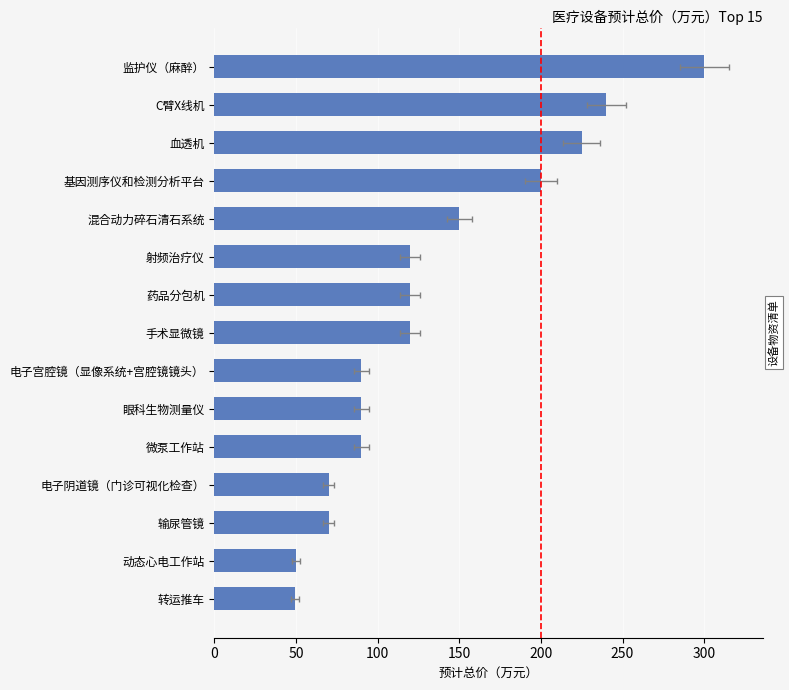

Between 转运推车 and C臂X线机, which is larger?

C臂X线机